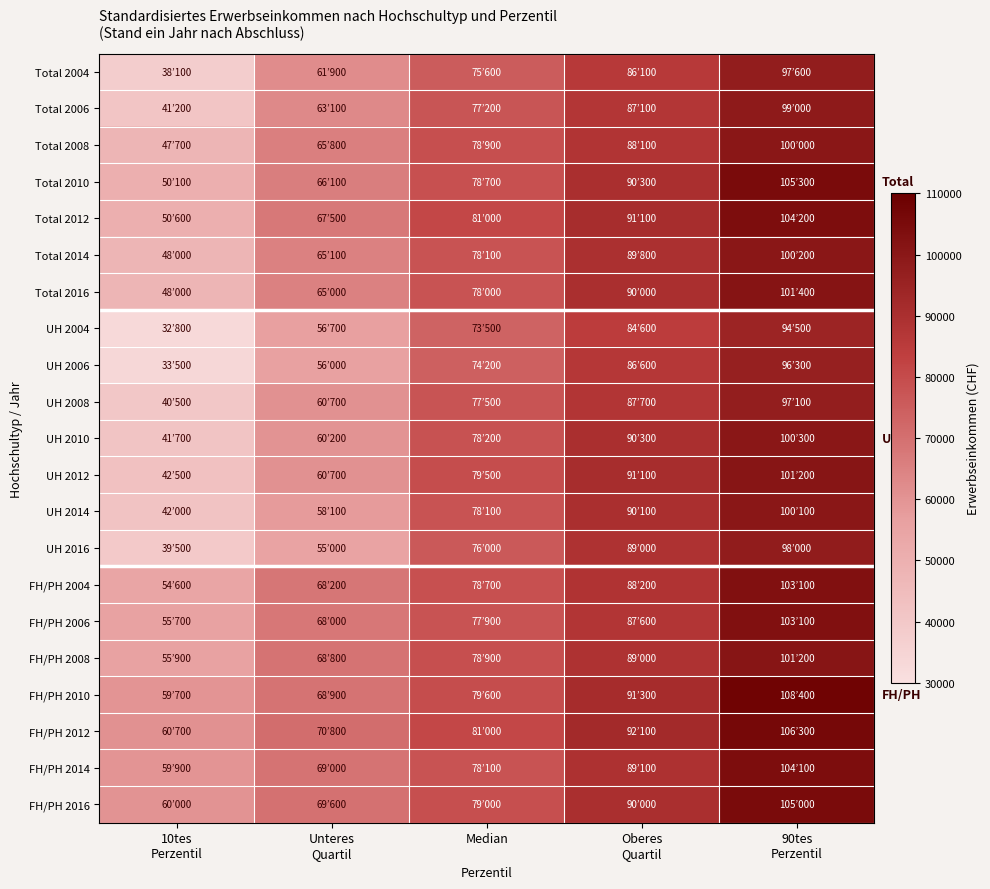

Reading right to left, extract all data points from this chart.

Total 2004: 90tes
Perzentil=97600	Oberes
Quartil=86100	Median=75600	Unteres
Quartil=61900	10tes
Perzentil=38100
Total 2006: 90tes
Perzentil=99000	Oberes
Quartil=87100	Median=77200	Unteres
Quartil=63100	10tes
Perzentil=41200
Total 2008: 90tes
Perzentil=100000	Oberes
Quartil=88100	Median=78900	Unteres
Quartil=65800	10tes
Perzentil=47700
Total 2010: 90tes
Perzentil=105300	Oberes
Quartil=90300	Median=78700	Unteres
Quartil=66100	10tes
Perzentil=50100
Total 2012: 90tes
Perzentil=104200	Oberes
Quartil=91100	Median=81000	Unteres
Quartil=67500	10tes
Perzentil=50600
Total 2014: 90tes
Perzentil=100200	Oberes
Quartil=89800	Median=78100	Unteres
Quartil=65100	10tes
Perzentil=48000
Total 2016: 90tes
Perzentil=101400	Oberes
Quartil=90000	Median=78000	Unteres
Quartil=65000	10tes
Perzentil=48000
UH 2004: 90tes
Perzentil=94500	Oberes
Quartil=84600	Median=73500	Unteres
Quartil=56700	10tes
Perzentil=32800
UH 2006: 90tes
Perzentil=96300	Oberes
Quartil=86600	Median=74200	Unteres
Quartil=56000	10tes
Perzentil=33500
UH 2008: 90tes
Perzentil=97100	Oberes
Quartil=87700	Median=77500	Unteres
Quartil=60700	10tes
Perzentil=40500
UH 2010: 90tes
Perzentil=100300	Oberes
Quartil=90300	Median=78200	Unteres
Quartil=60200	10tes
Perzentil=41700
UH 2012: 90tes
Perzentil=101200	Oberes
Quartil=91100	Median=79500	Unteres
Quartil=60700	10tes
Perzentil=42500
UH 2014: 90tes
Perzentil=100100	Oberes
Quartil=90100	Median=78100	Unteres
Quartil=58100	10tes
Perzentil=42000
UH 2016: 90tes
Perzentil=98000	Oberes
Quartil=89000	Median=76000	Unteres
Quartil=55000	10tes
Perzentil=39500
FH/PH 2004: 90tes
Perzentil=103100	Oberes
Quartil=88200	Median=78700	Unteres
Quartil=68200	10tes
Perzentil=54600
FH/PH 2006: 90tes
Perzentil=103100	Oberes
Quartil=87600	Median=77900	Unteres
Quartil=68000	10tes
Perzentil=55700
FH/PH 2008: 90tes
Perzentil=101200	Oberes
Quartil=89000	Median=78900	Unteres
Quartil=68800	10tes
Perzentil=55900
FH/PH 2010: 90tes
Perzentil=108400	Oberes
Quartil=91300	Median=79600	Unteres
Quartil=68900	10tes
Perzentil=59700
FH/PH 2012: 90tes
Perzentil=106300	Oberes
Quartil=92100	Median=81000	Unteres
Quartil=70800	10tes
Perzentil=60700
FH/PH 2014: 90tes
Perzentil=104100	Oberes
Quartil=89100	Median=78100	Unteres
Quartil=69000	10tes
Perzentil=59900
FH/PH 2016: 90tes
Perzentil=105000	Oberes
Quartil=90000	Median=79000	Unteres
Quartil=69600	10tes
Perzentil=60000